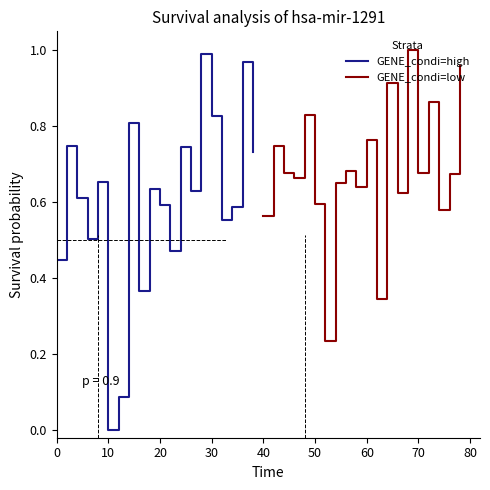

True or false: GENE_condi=high has more than 0 interior local peaks.

True